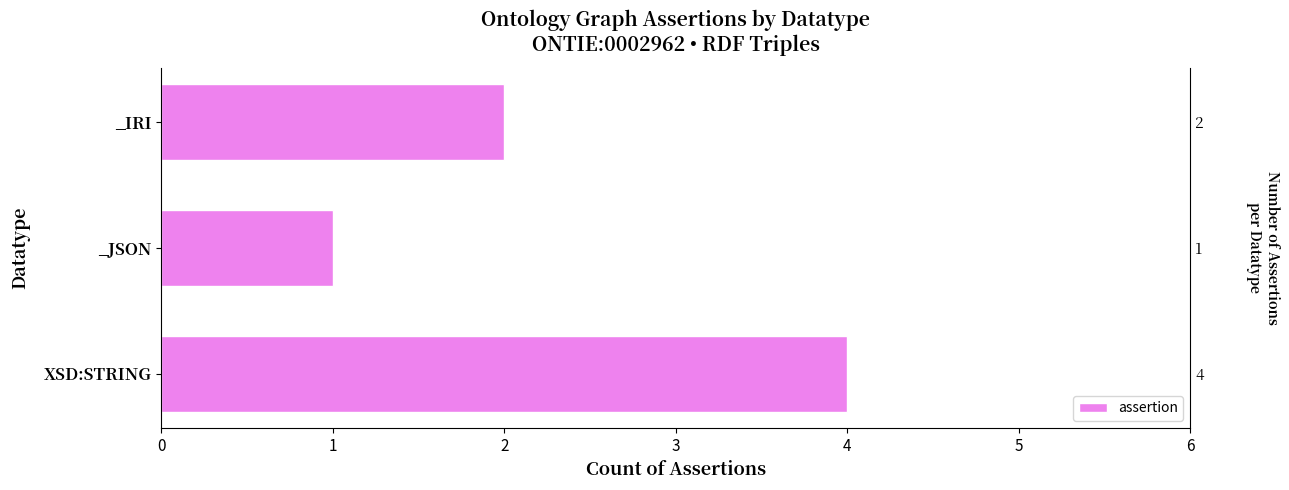

What is the ratio of the value at XSD:STRING to the value at _IRI?

2.0